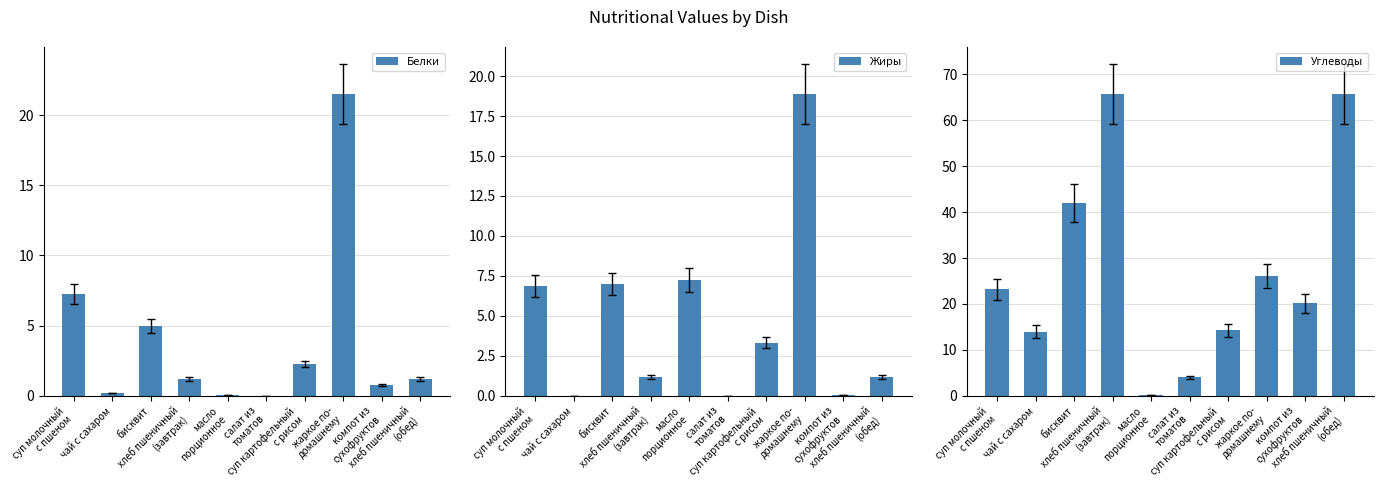

Rank the series at бисквит from highest to lowest value.

Углеводы, Жиры, Белки